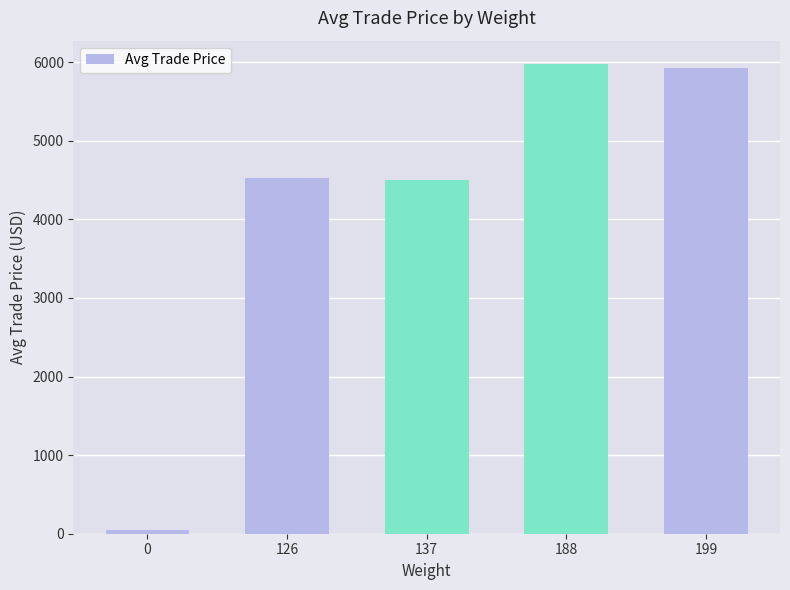

Is it true that the value at 137 is 1153?

False